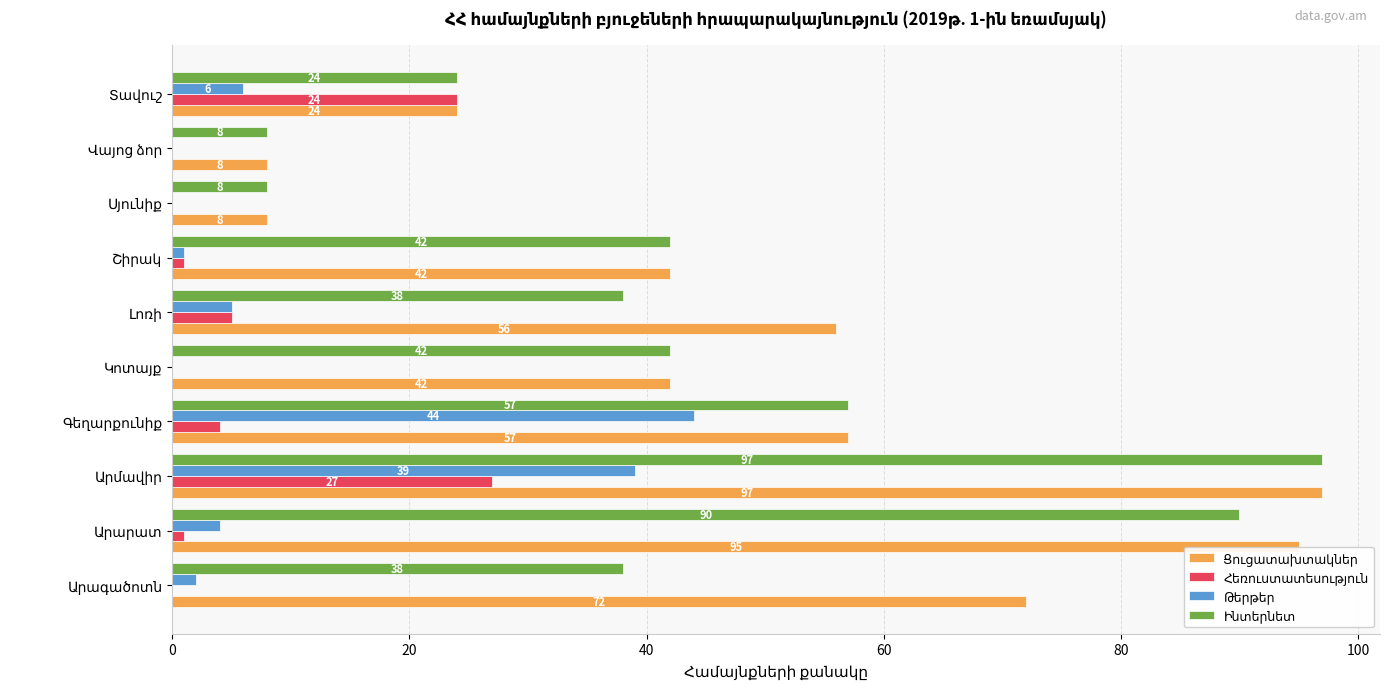

Count the number of categories in the chart.

10